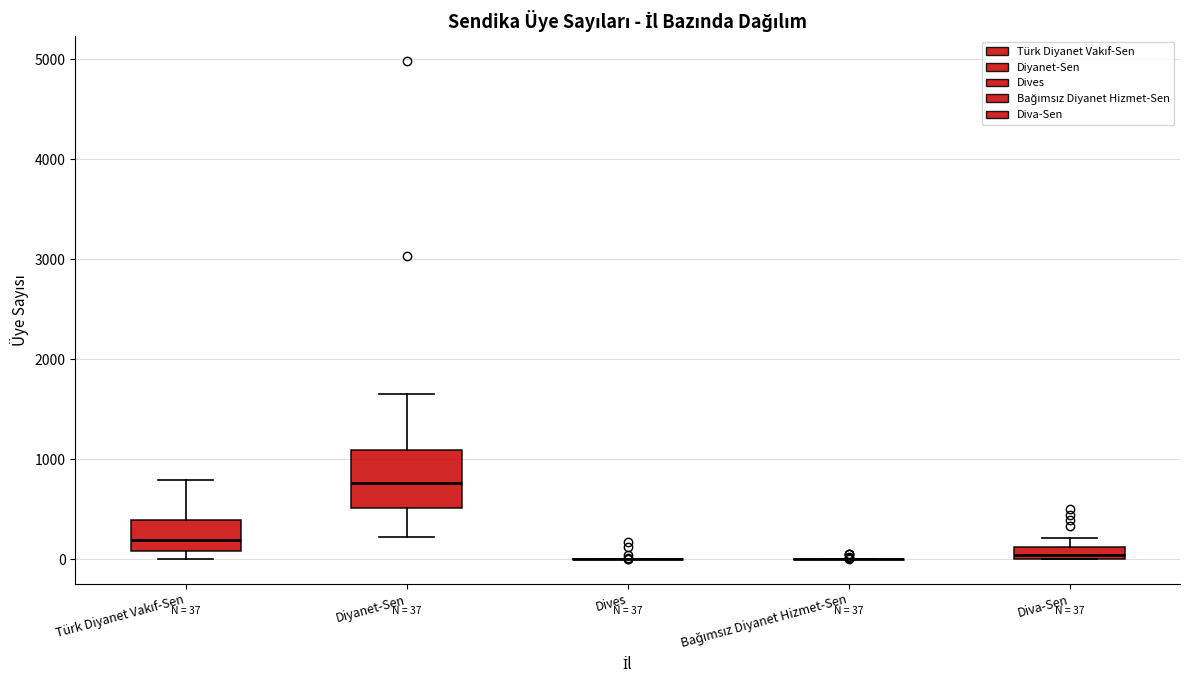

Which box is the tallest, from its lower edge to its upper edge?

Diyanet-Sen